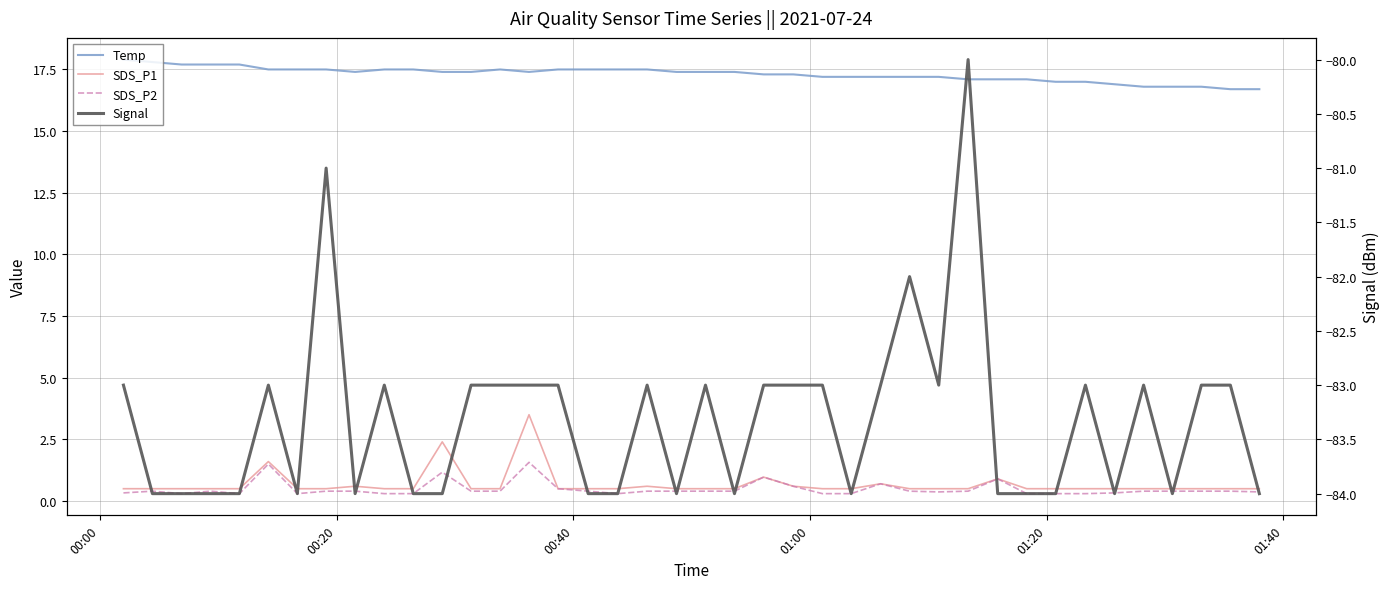

At which category does the chart reach its peak across all series?

00:00